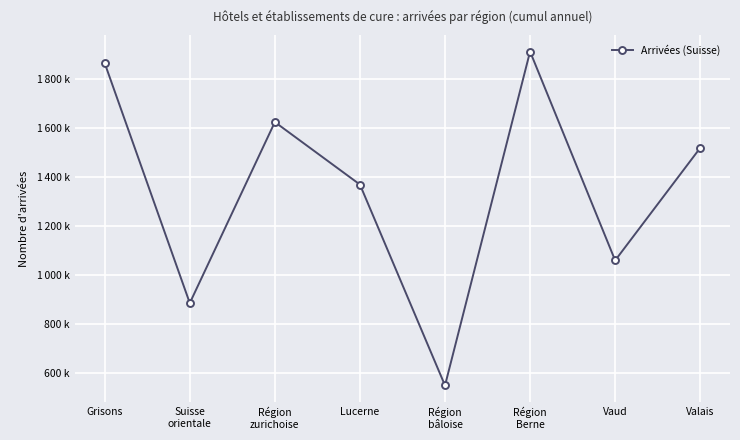

What is the label of the 5th point from the right?

Lucerne